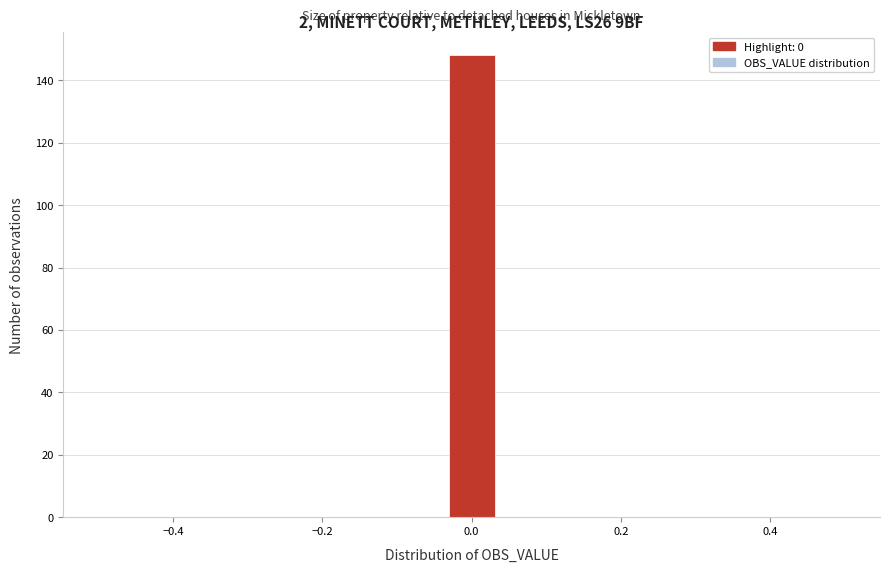

Around what value on the x-axis is the tallest bar? Give the approximate position of its centre, as read against the axis.

0.00